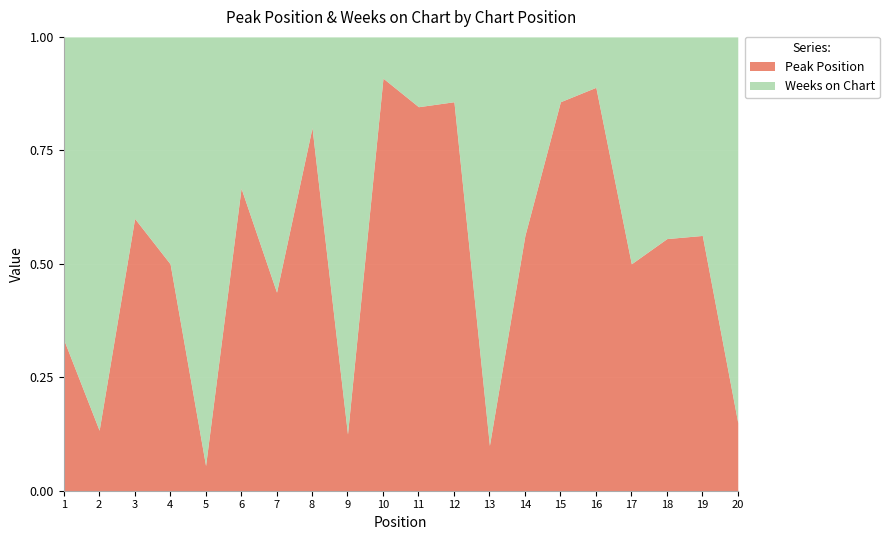

Rank the series by their maximum value, from highest to lowest.

Weeks on Chart, Peak Position